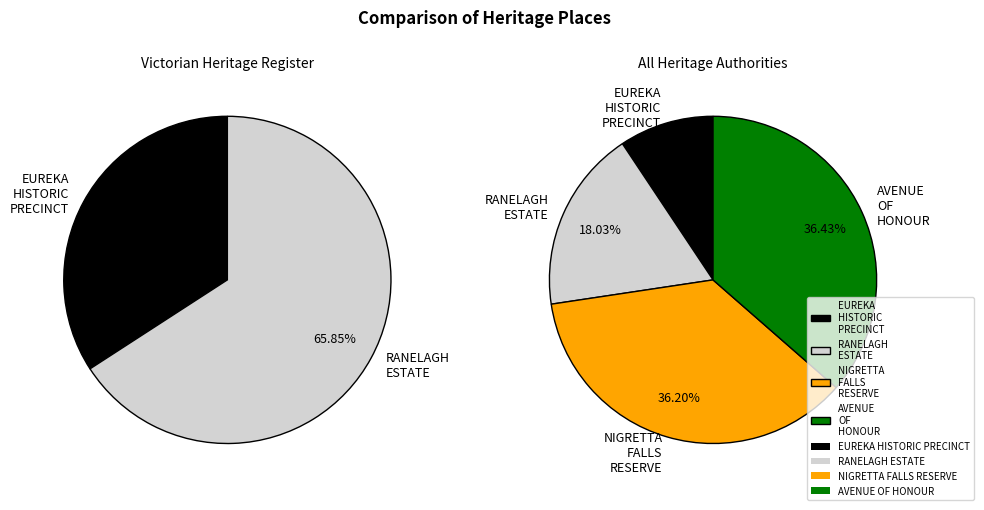

Is EUREKA HISTORIC PRECINCT the majority of the pie?

No